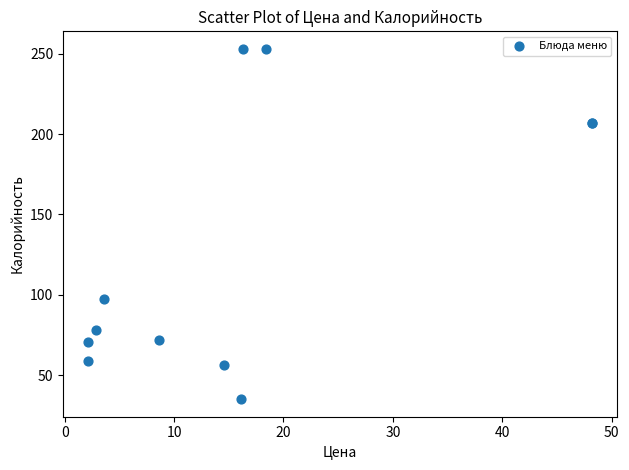

What Y value in the scatter plot is closest to 144?

97.2